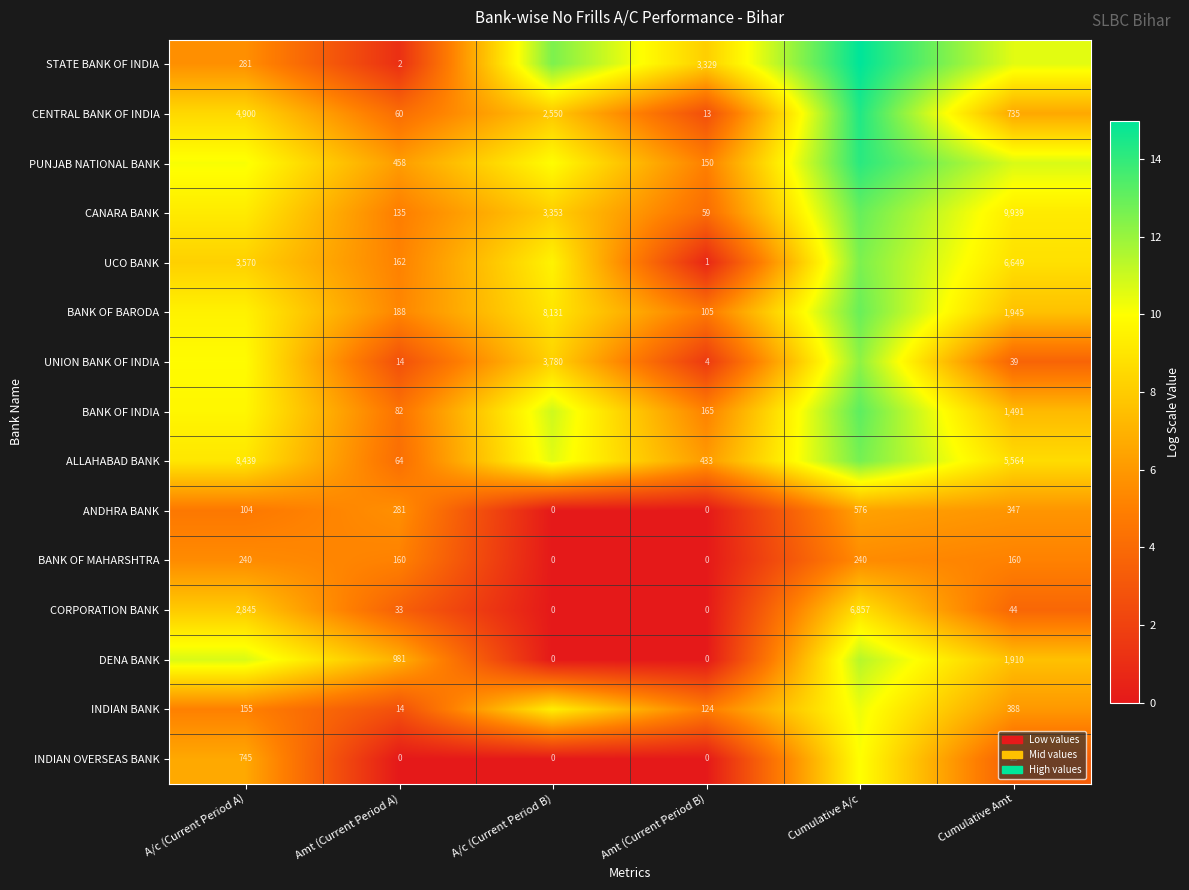

At which label does BANK OF MAHARSHTRA first exceed 160?

A/c (Current Period A)